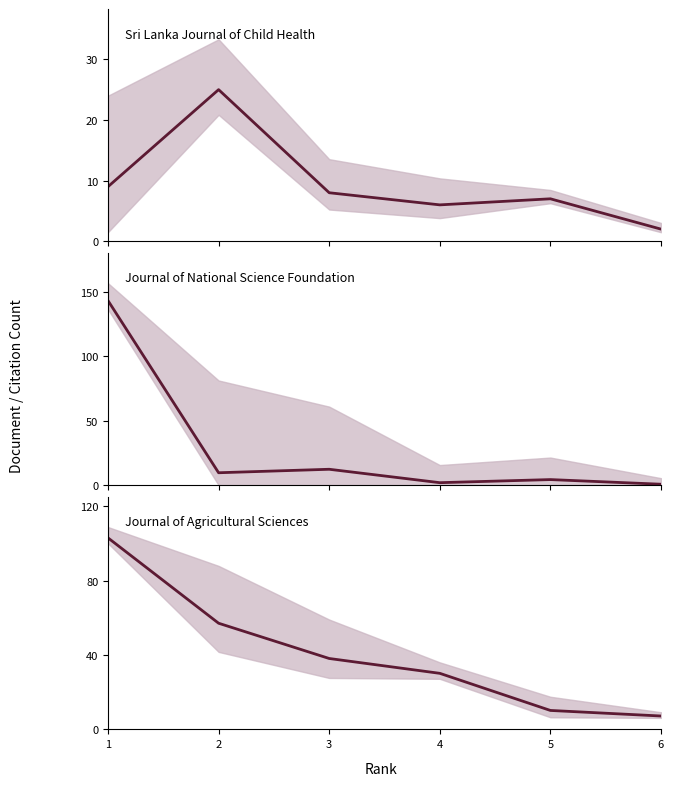

Is this an area chart (filled region under the line)?

No